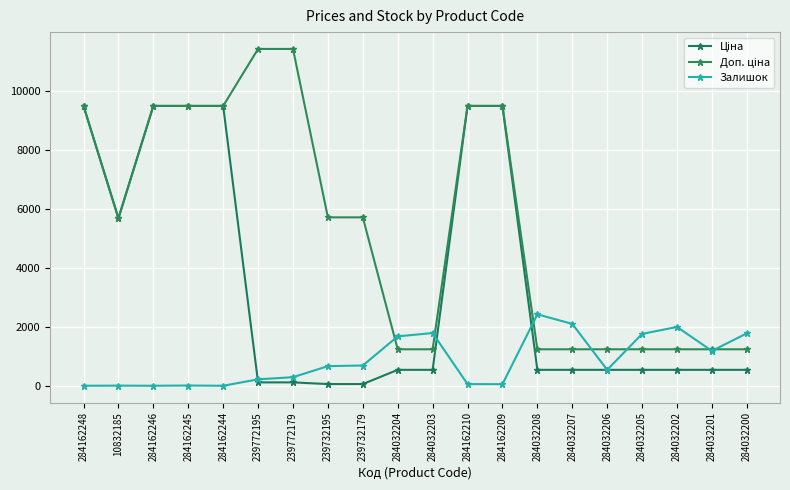

Where do Ціна and Залишок first cross each other?

284162244 and 239772195